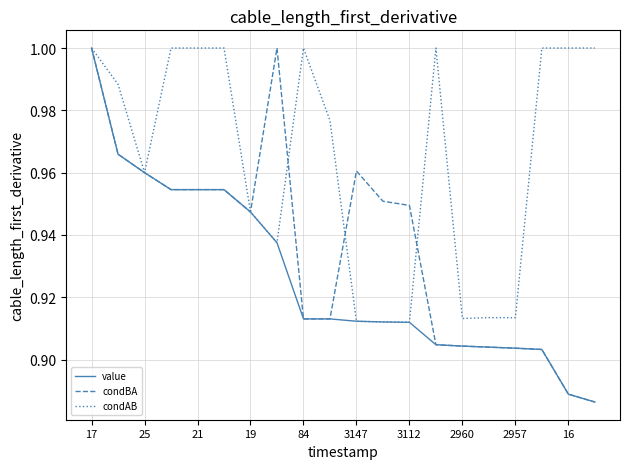

List the series in order of their overall mean, lowest first.

value, condBA, condAB